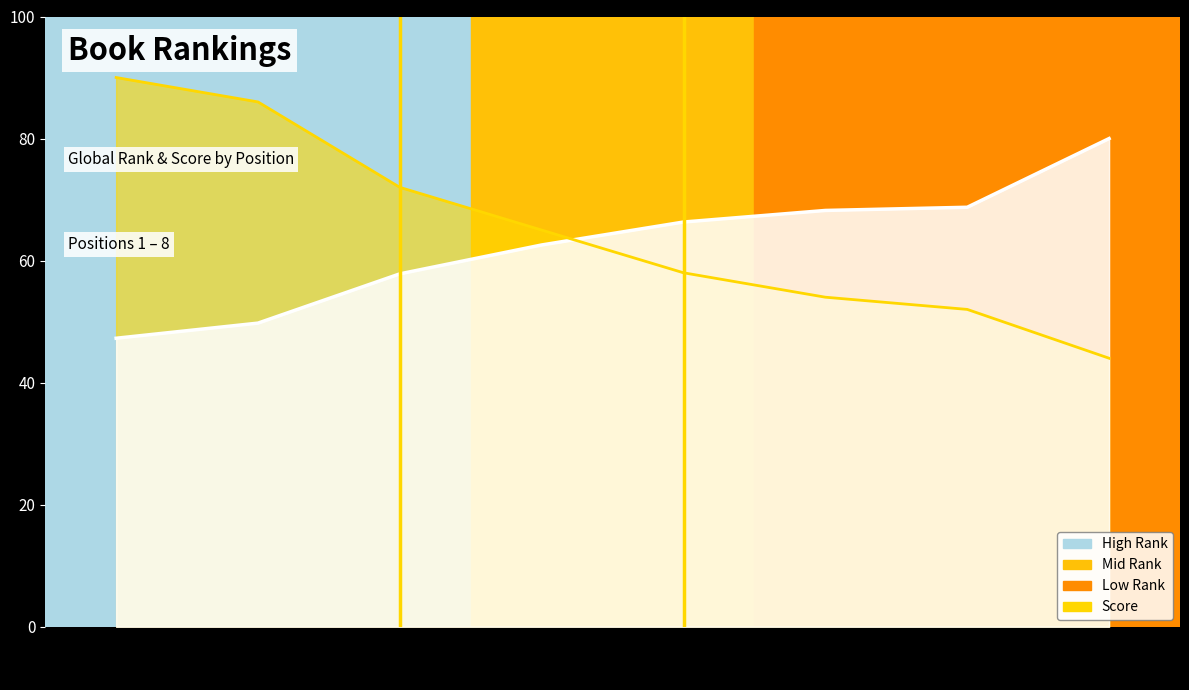

How many values in the Global Score series are below 65?

4